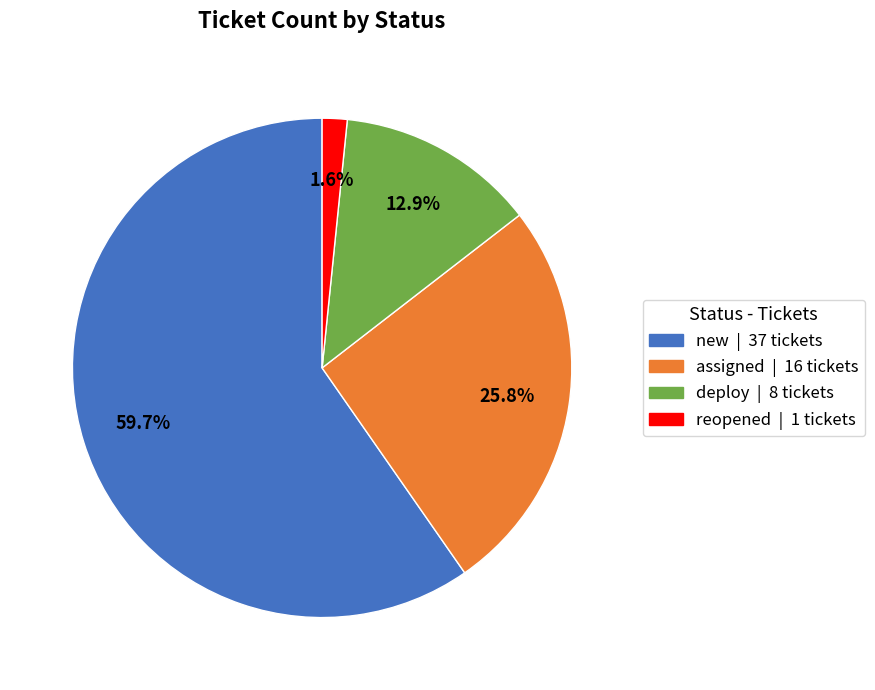

How many segments does this pie chart have?

4